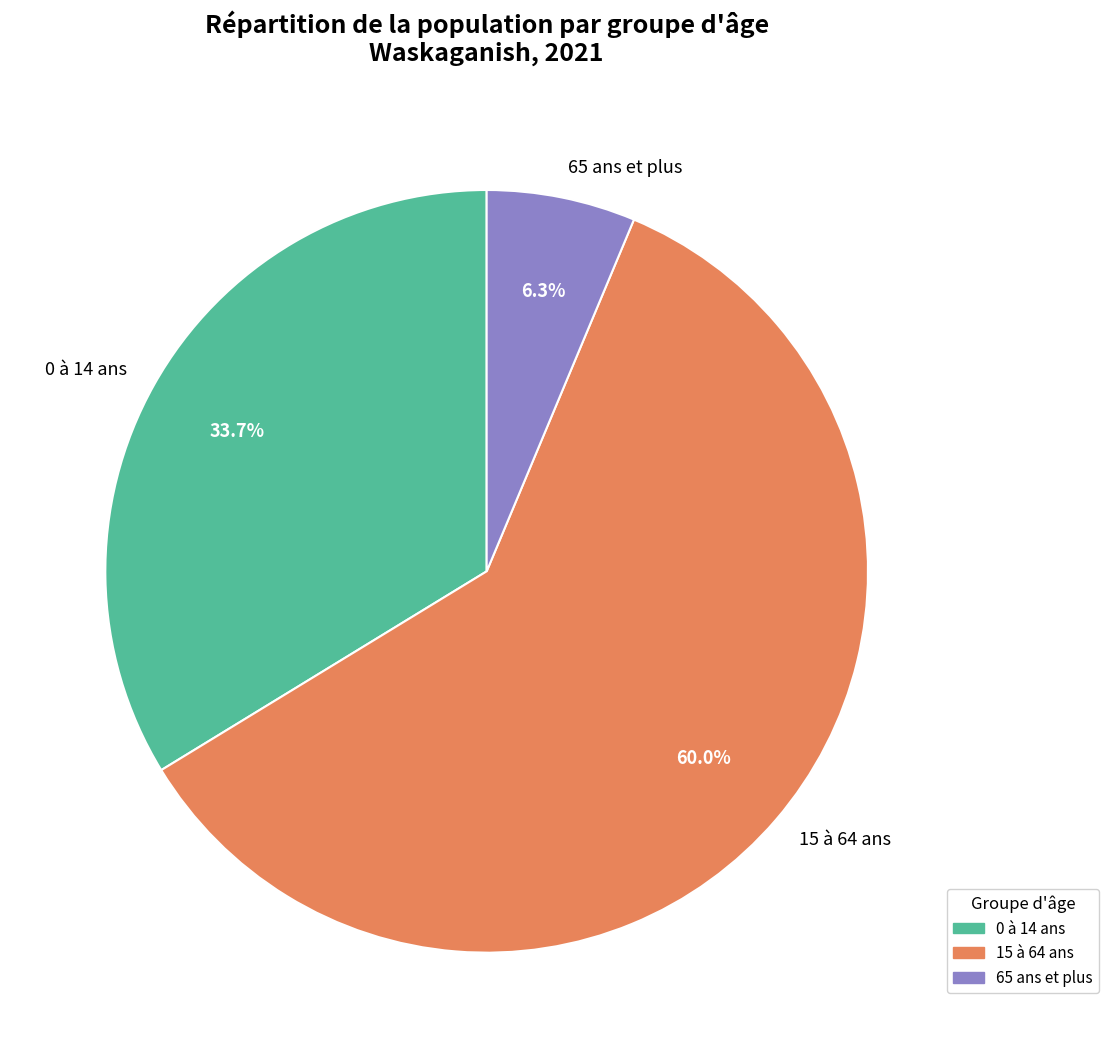

The 15 à 64 ans slice represents 48% of the pie. True or false?

False